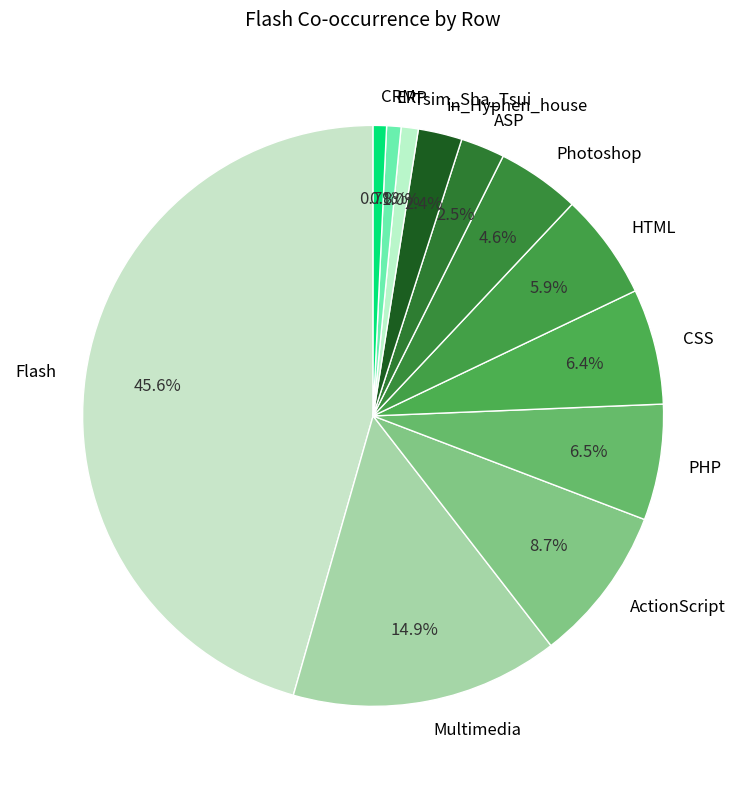

Approximately how many times larger is the value at CSS compared to HTML?

1.1